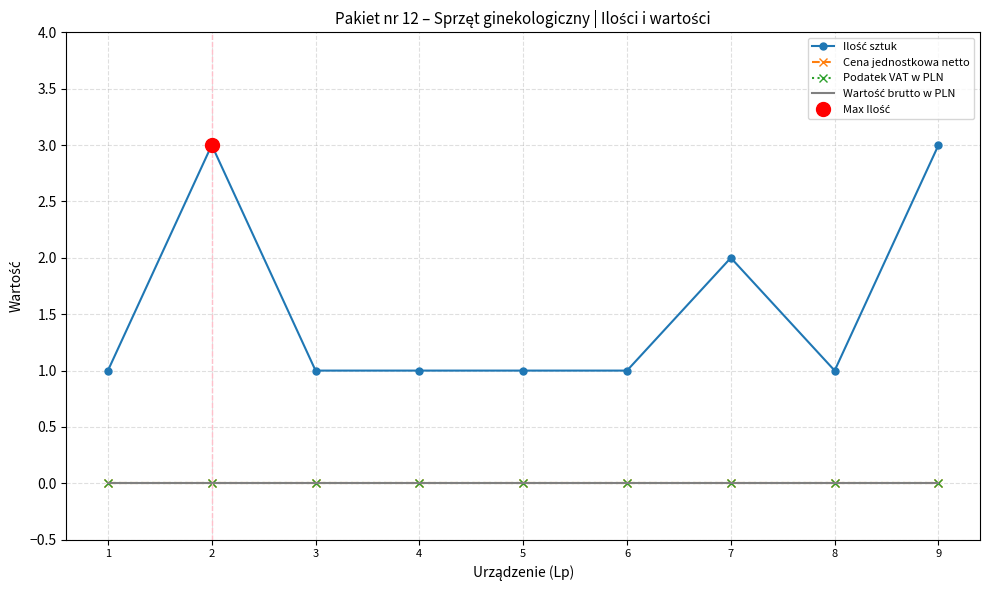

Does the chart have visible grid lines?

Yes